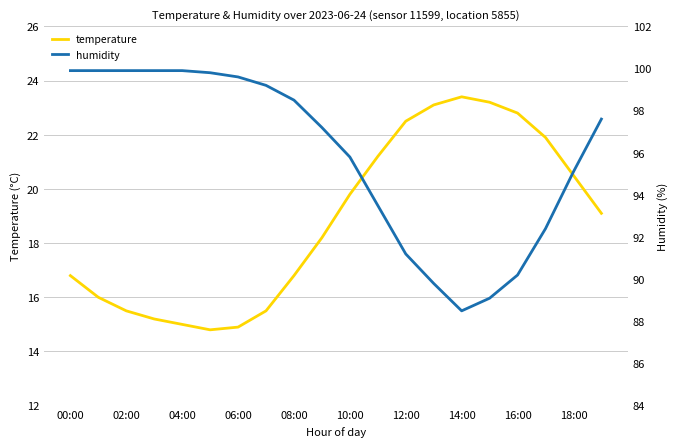

What position from the right is 19?

1